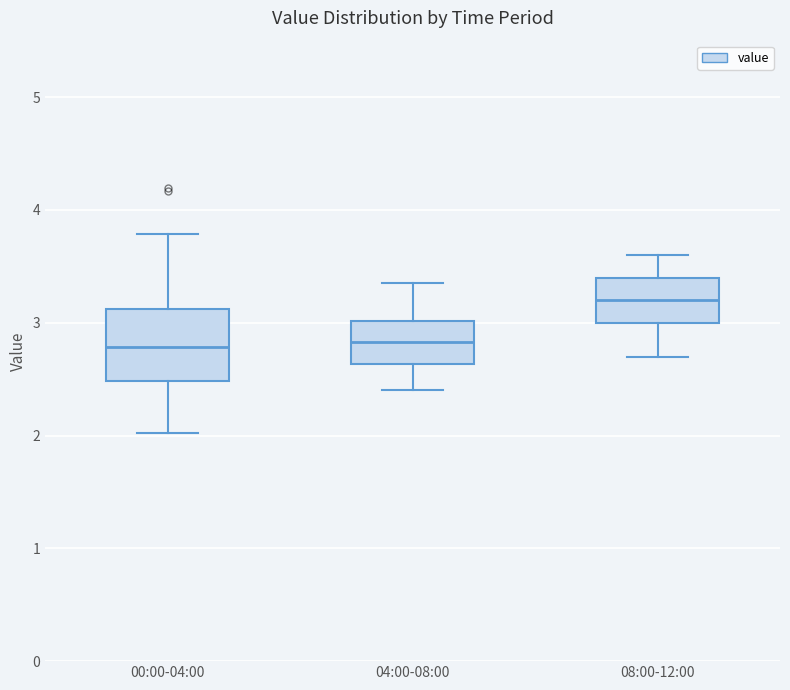

Reading left to right, read every box against the y-axis: the position of its median line, the range the box covers, and the ends of its whiskers. The values are not printed on the chart, so give them approximately, as read against the axis.

00:00-04:00: median 2.8, box 2.5 to 3.1, whiskers 2.0 to 3.8
04:00-08:00: median 2.8, box 2.6 to 3.0, whiskers 2.4 to 3.4
08:00-12:00: median 3.2, box 3.0 to 3.4, whiskers 2.7 to 3.6